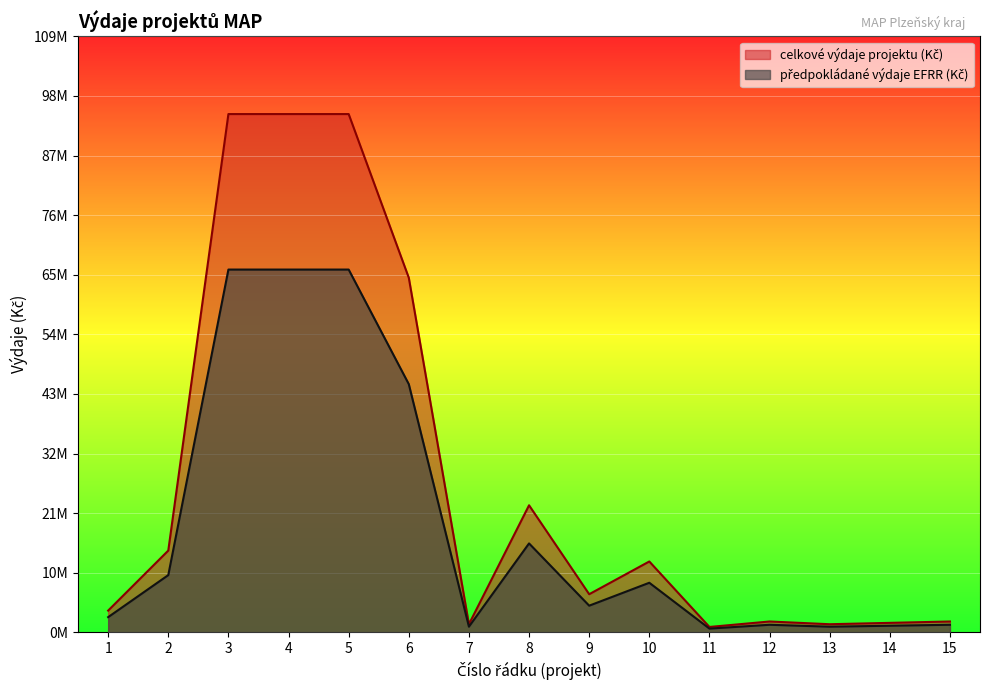

What is the spread (max minus min) of values at 7?

450000